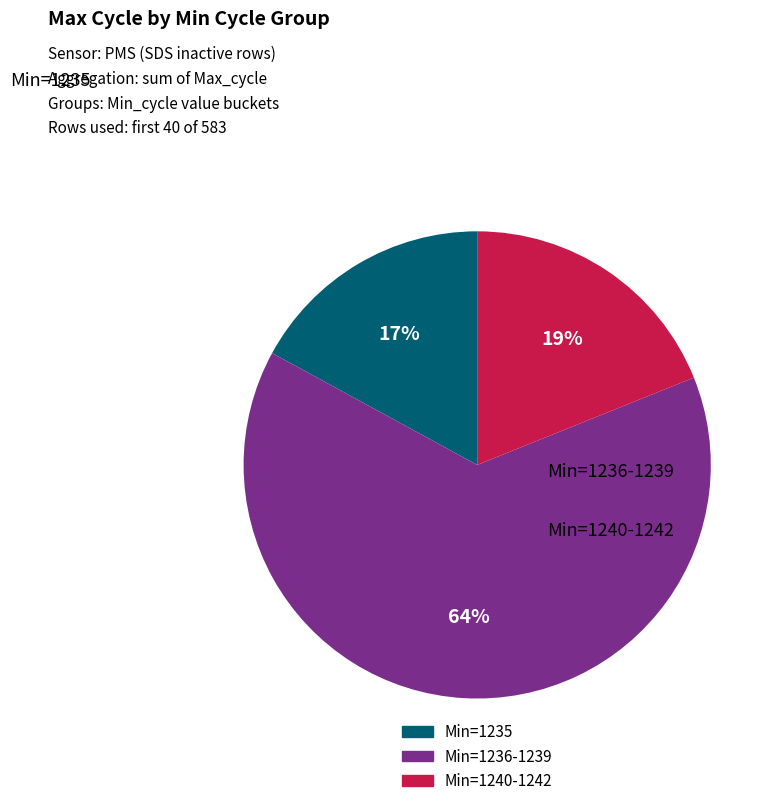

To the nearest percent, what is the difference between the largest and smallest slice percentages?

47%